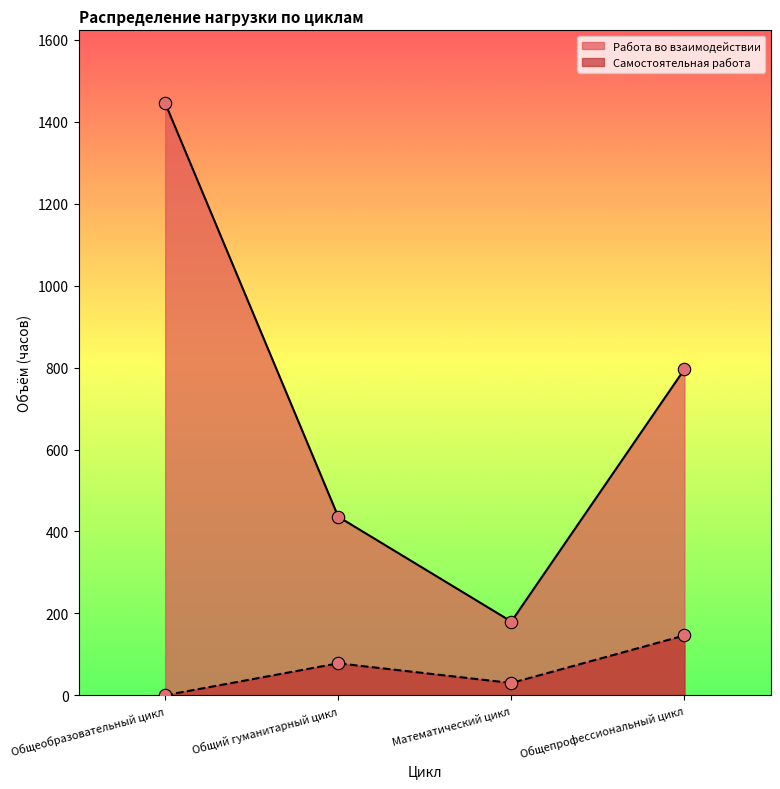

At which category is the sum across all series the highest?

Общеобразовательный цикл